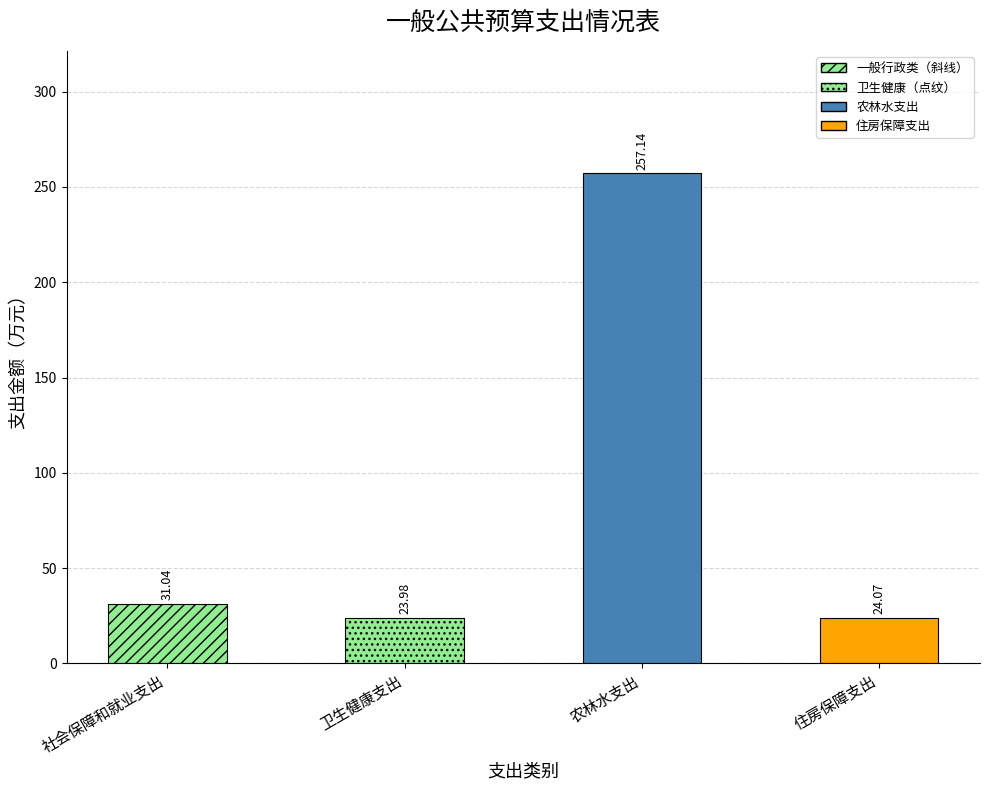

Does the chart contain stacked bars?

No